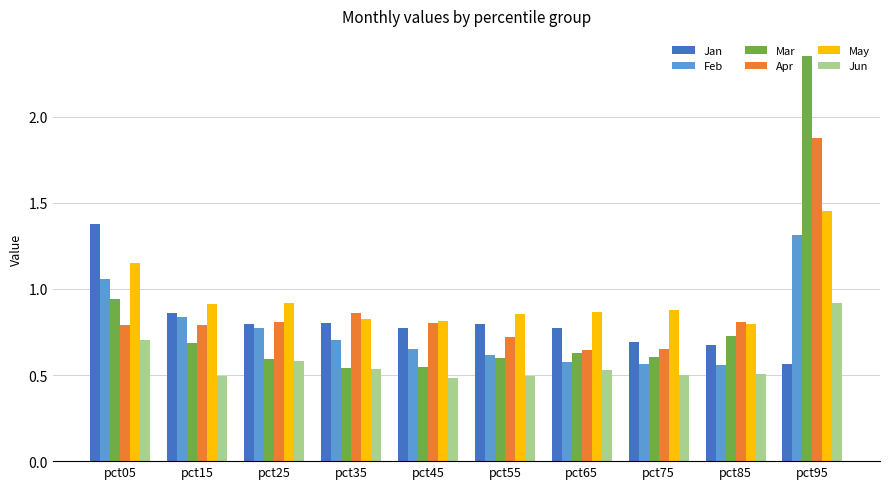

The value of Jun at pct85 is 0.5. True or false?

True